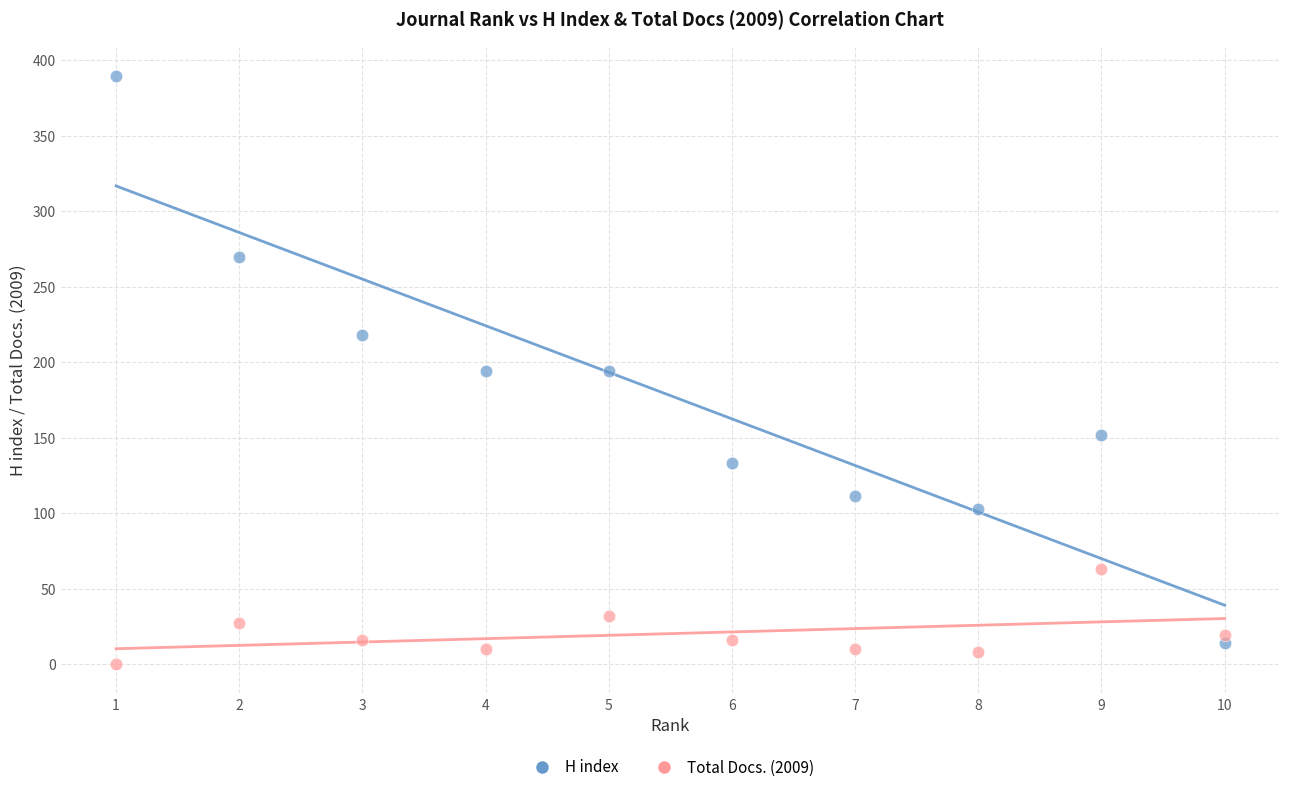

Which series reaches the minimum Y coordinate?

Total Docs. (2009)